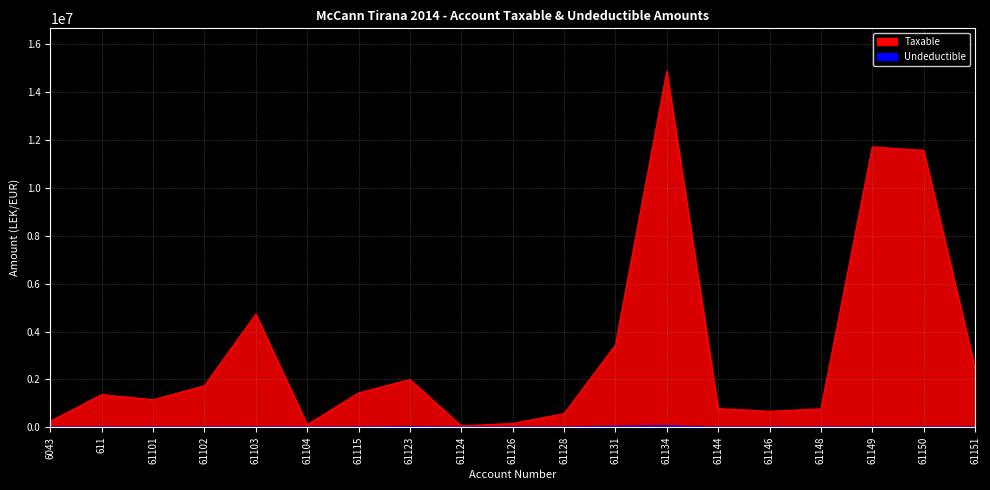

What are all the series names shown in the legend?

Taxable, Undeductible